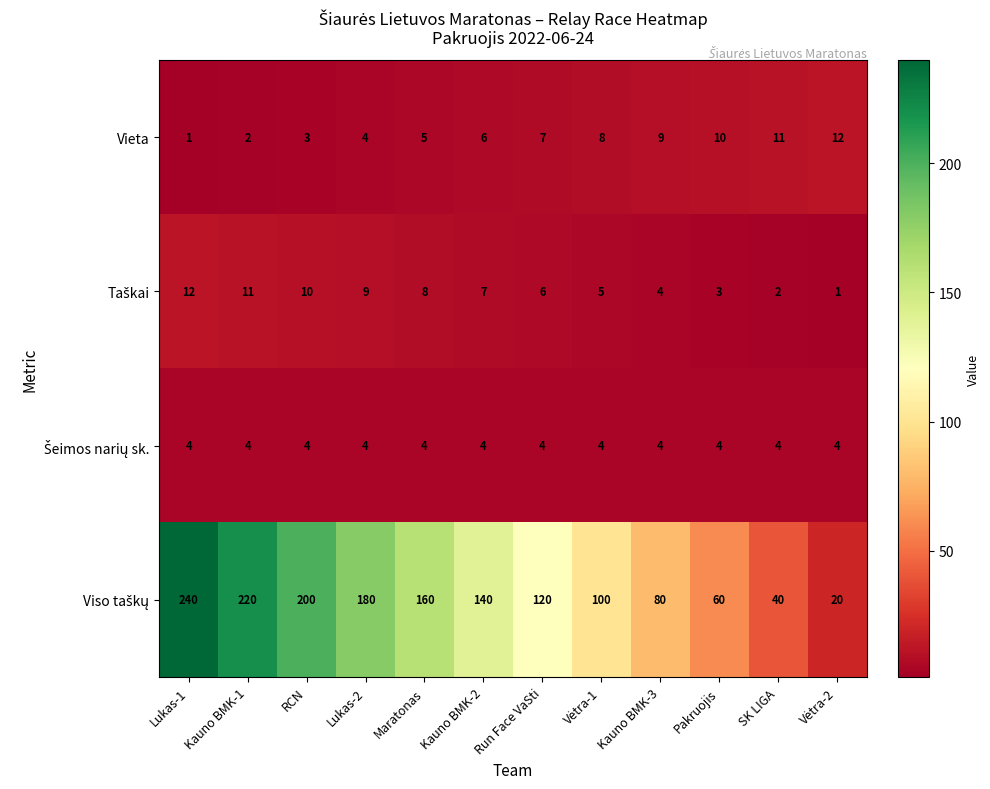

Which label corresponds to the largest value in the chart?

Lukas-1